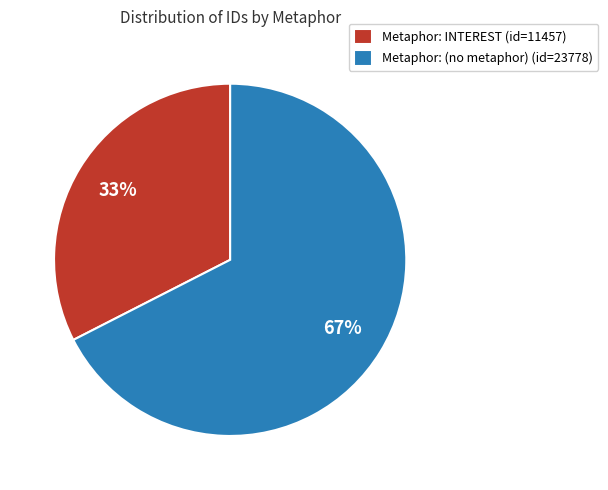

How many slices are in this pie chart?

2